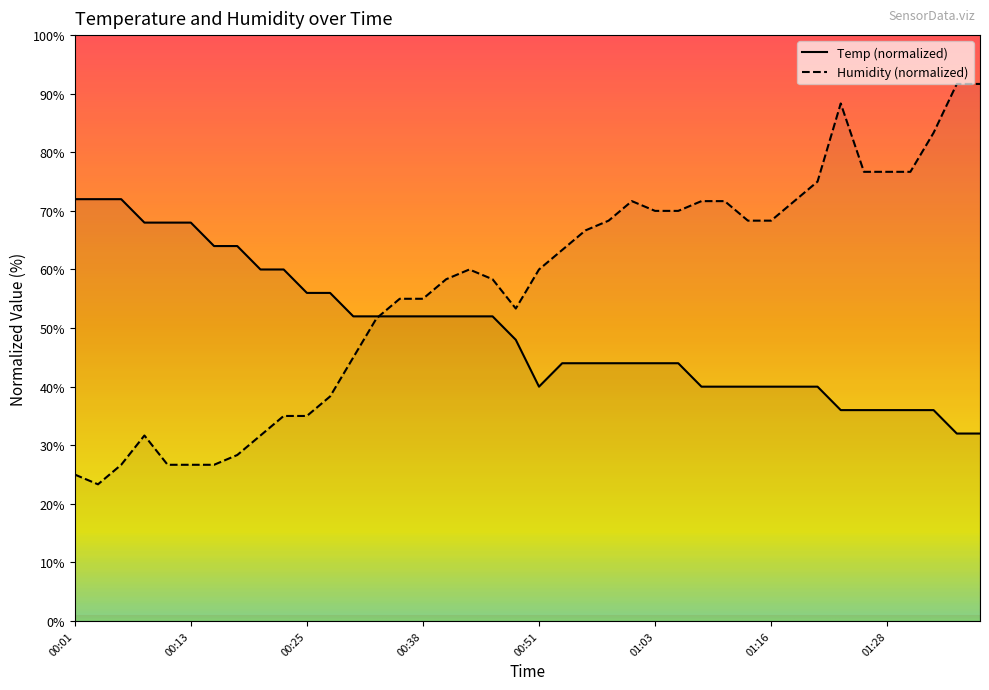

Rank the series by their maximum value, from highest to lowest.

Humidity, Temp